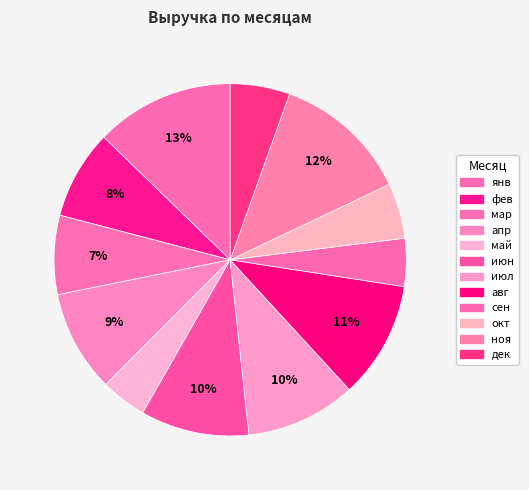

How many slices are in this pie chart?

12